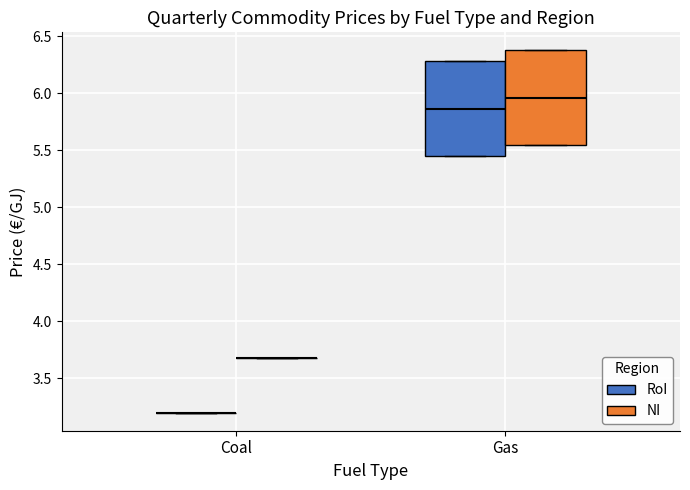

Where is the upper edge of the box for Gas (RoI) on the y-axis? The values are not printed on the chart, so give them approximately, as read against the axis.

6.30